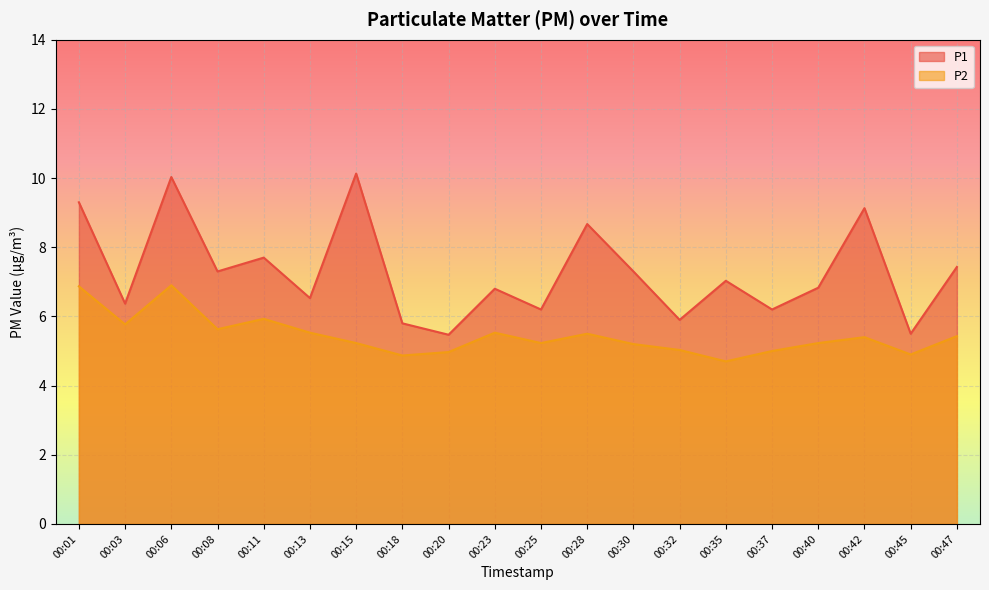

In P1, how many points are lower than both neighbors (excluding endpoints)?

8